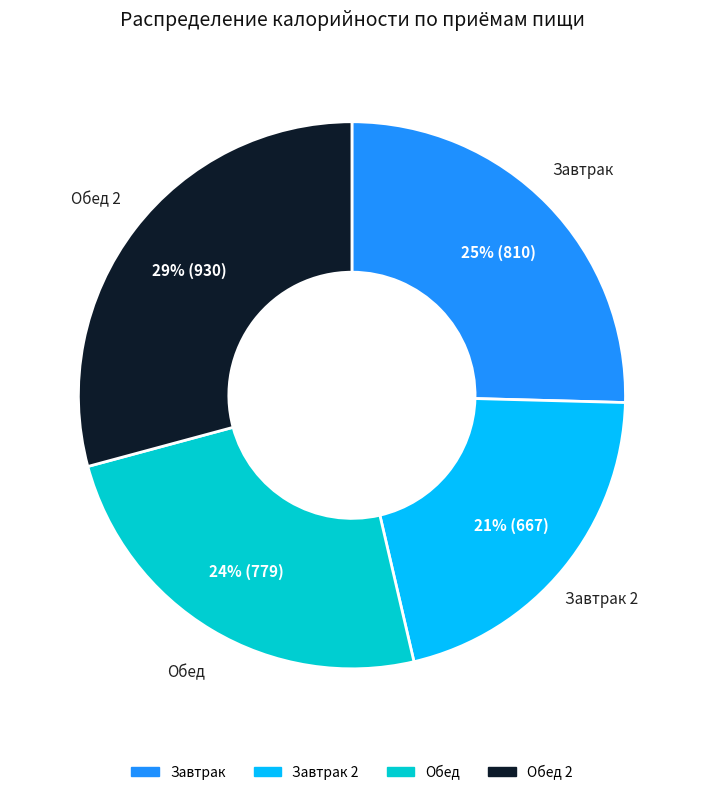

Between Обед and Завтрак, which is larger?

Завтрак